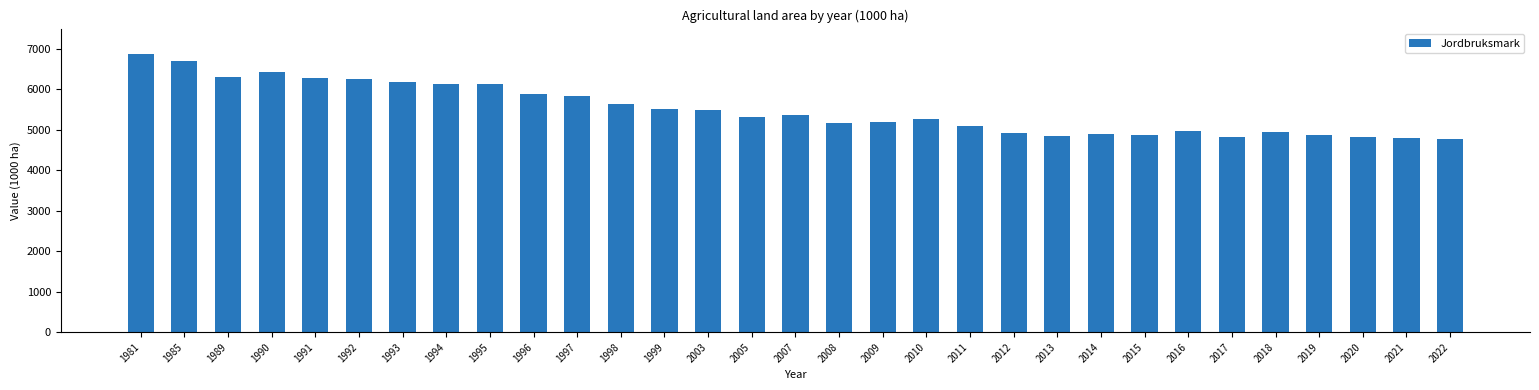

How many bars are there in total?

31